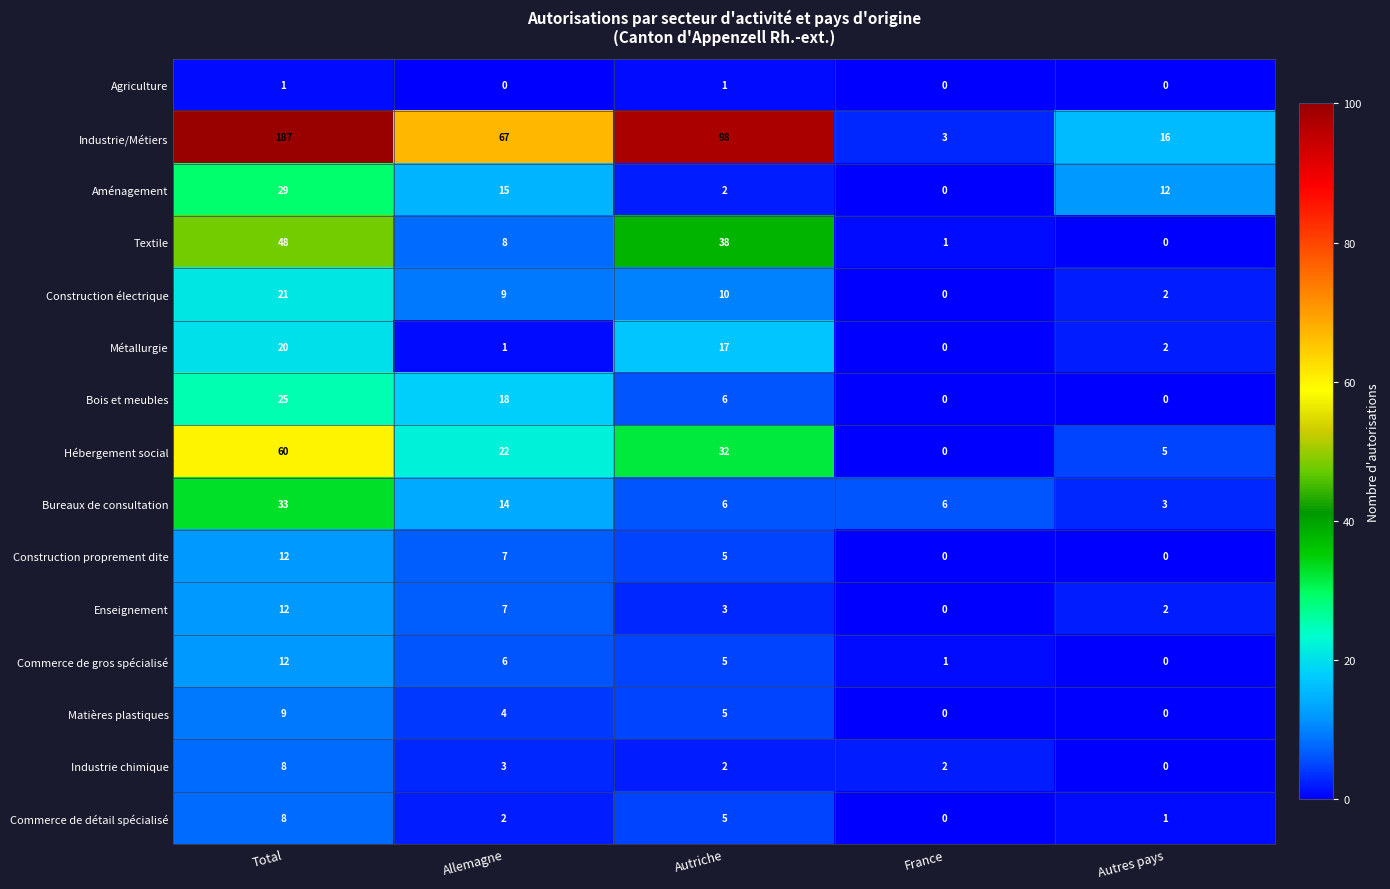

Count the number of categories in the chart.

5